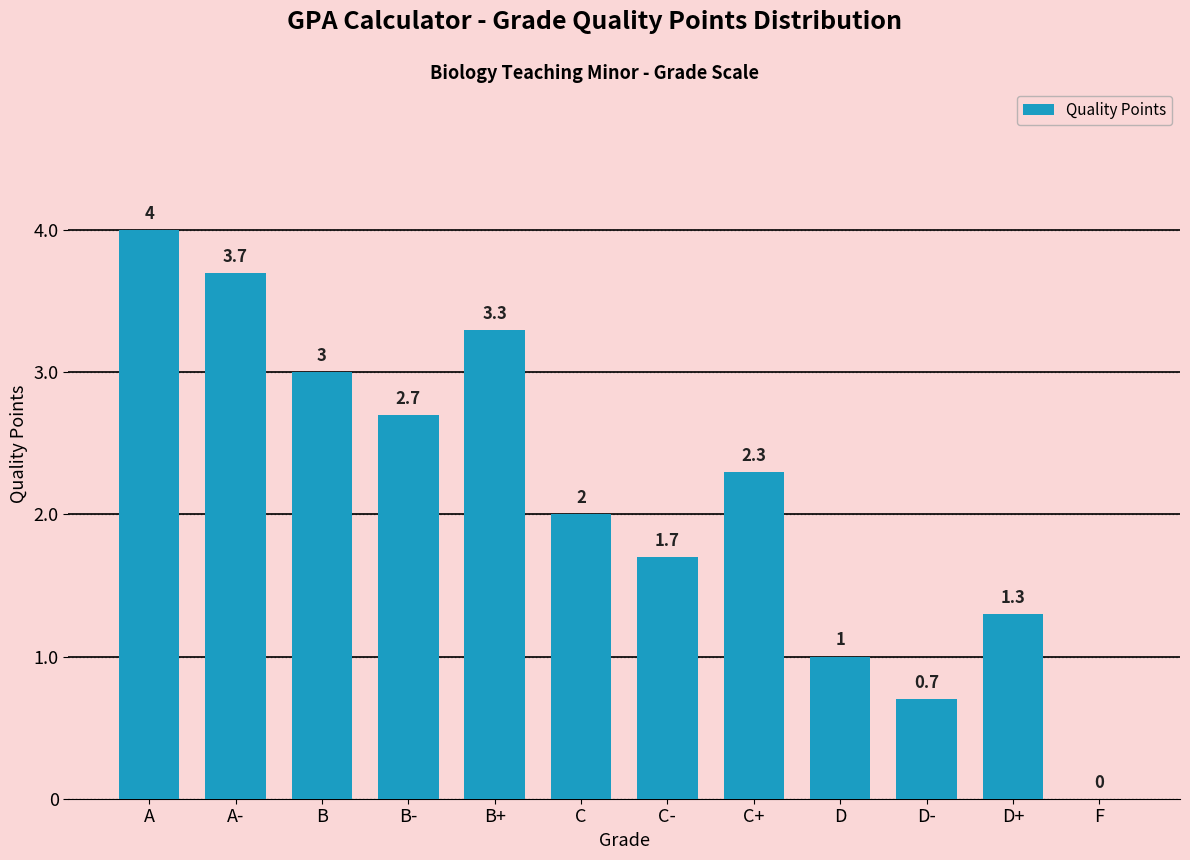

Reading right to left, transcribe all the data shown in this chart.

F=0.0	D+=1.3	D-=0.7	D=1.0	C+=2.3	C-=1.7	C=2.0	B+=3.3	B-=2.7	B=3.0	A-=3.7	A=4.0